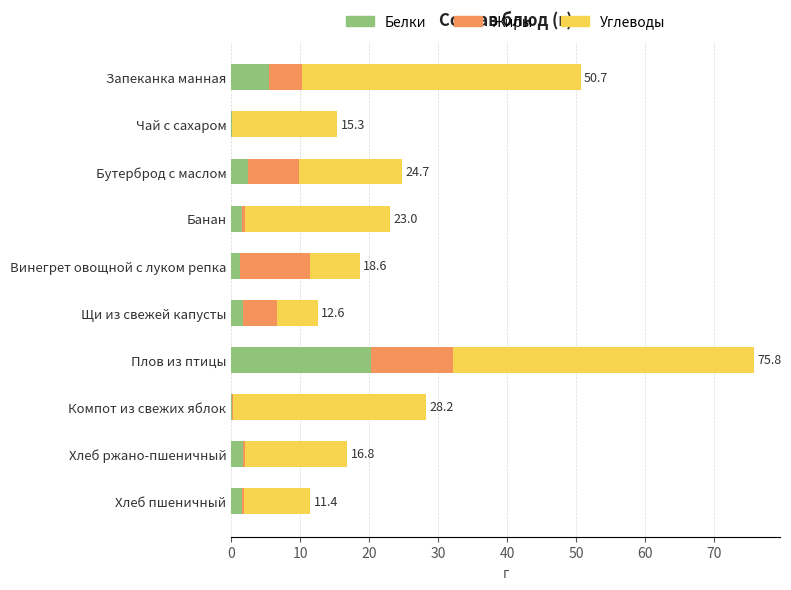

What is the approximate value of Белки at Плов из птицы?

20.3